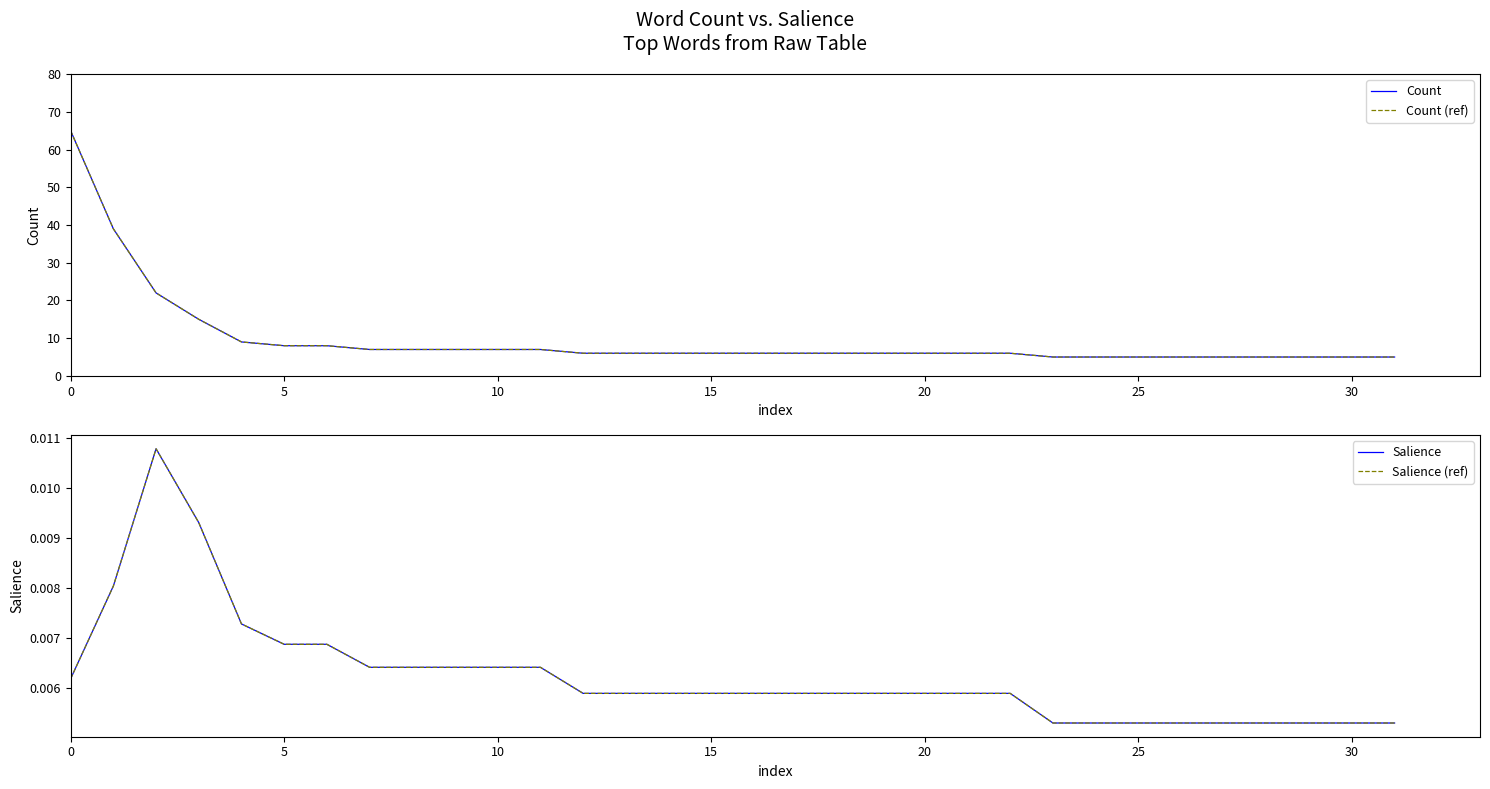

True or false: Count and Count (ref) cross at least once.

False